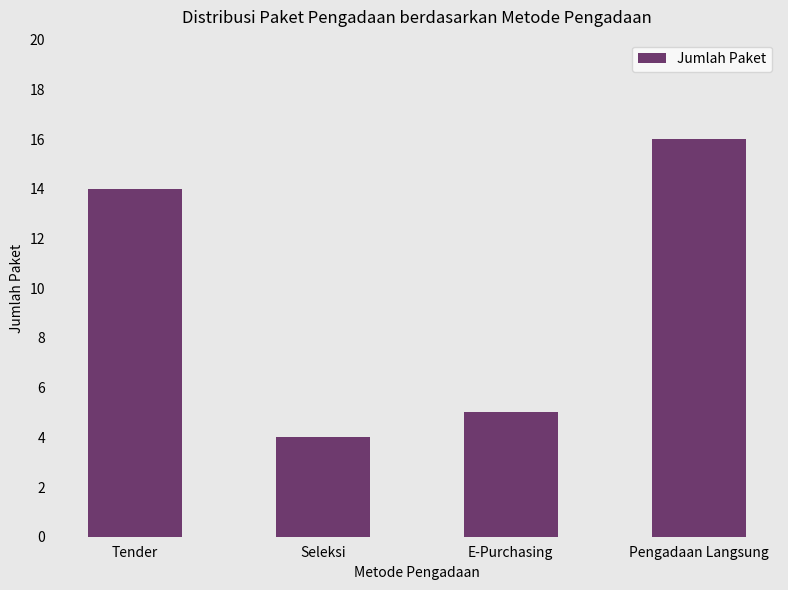

What is the sum of all values?

39